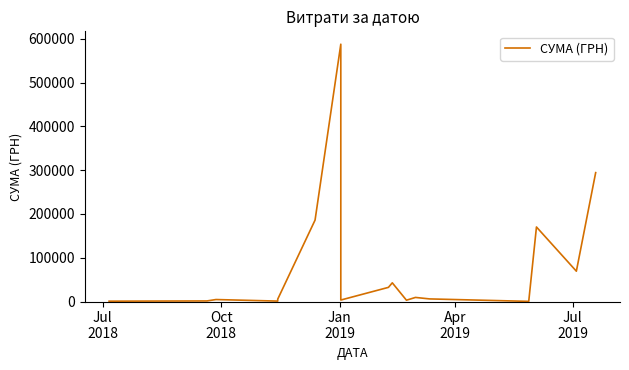

How many values exceed 9350?

10